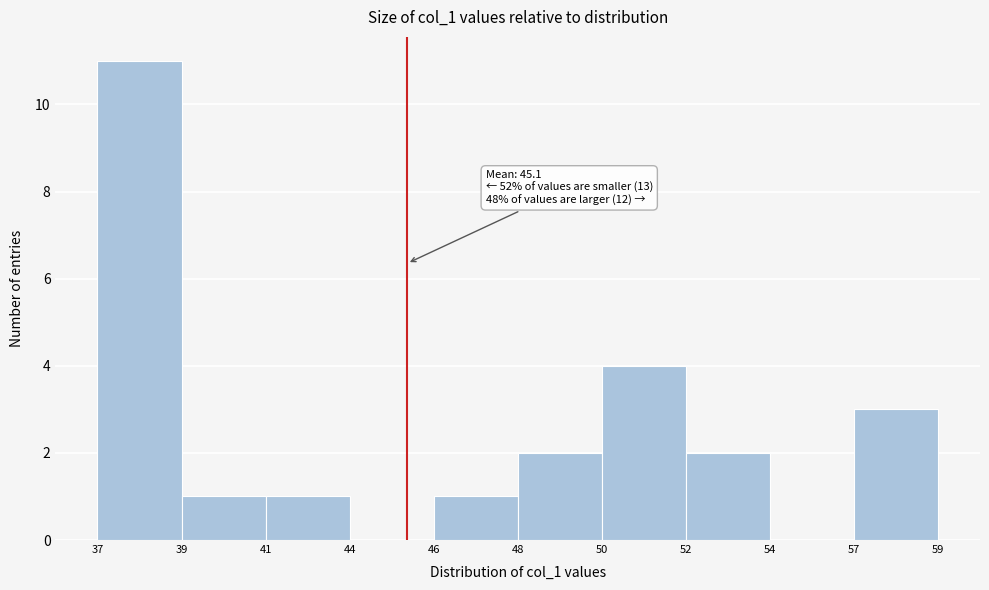

Reading left to right, list all the values displayed in this chart.

37=11	39=1	41=1	44=0	46=1	48=2	50=4	52=2	54=0	57=3